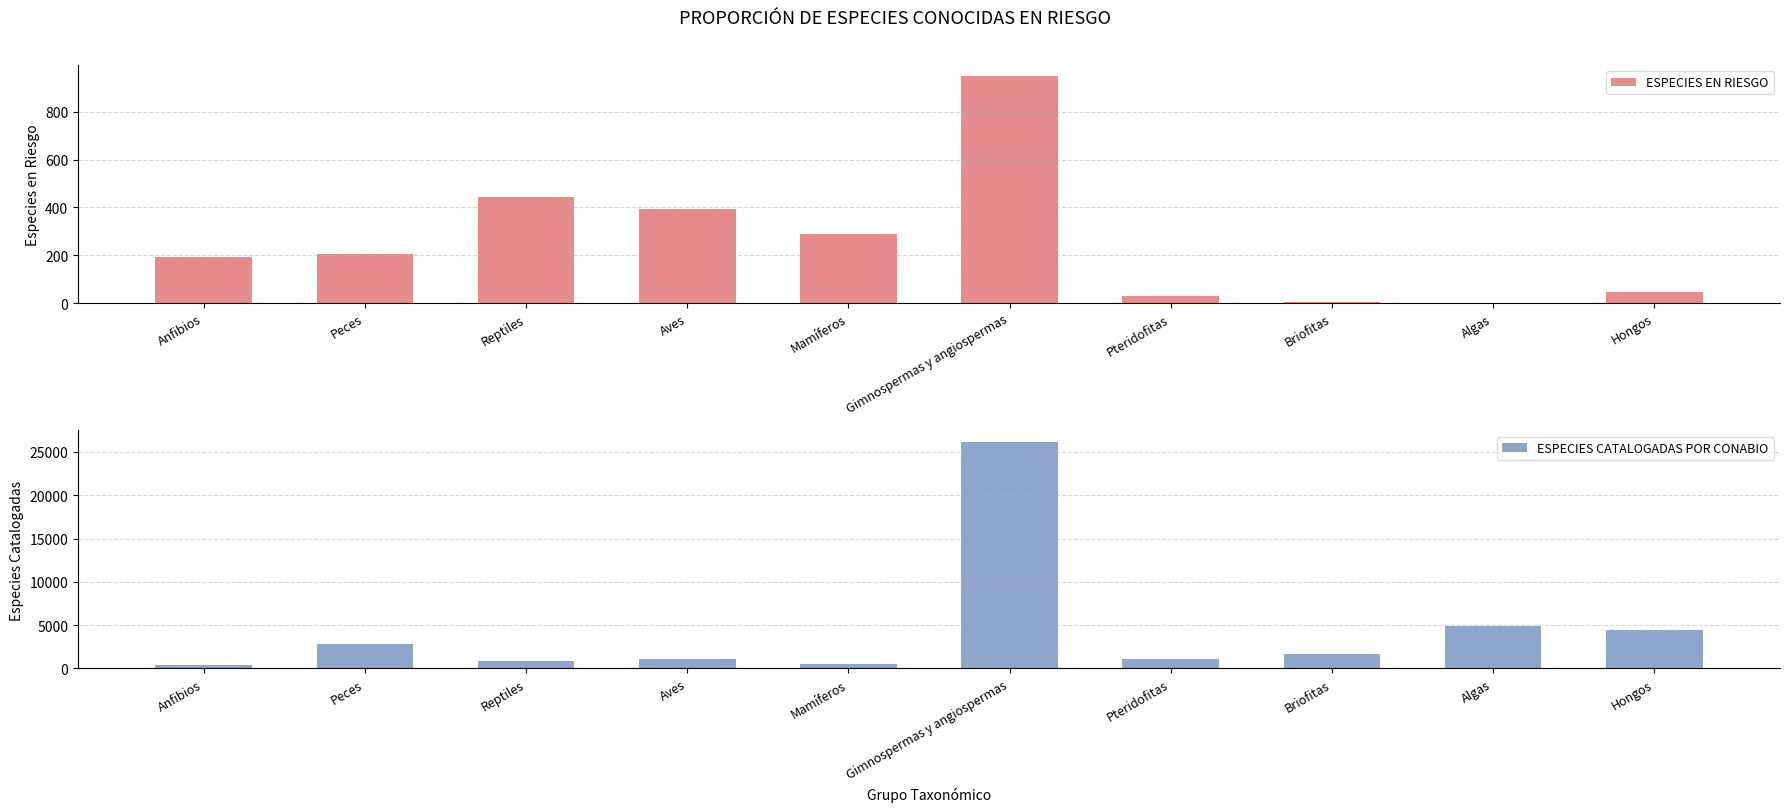

Reading left to right, transcribe all the data shown in this chart.

ESPECIES EN RIESGO: 194	204	443	392	291	949	30	6	2	46
ESPECIES CATALOGADAS POR CONABIO: 381	2782	885	1110	556	26172	1150	1616	4931	4476